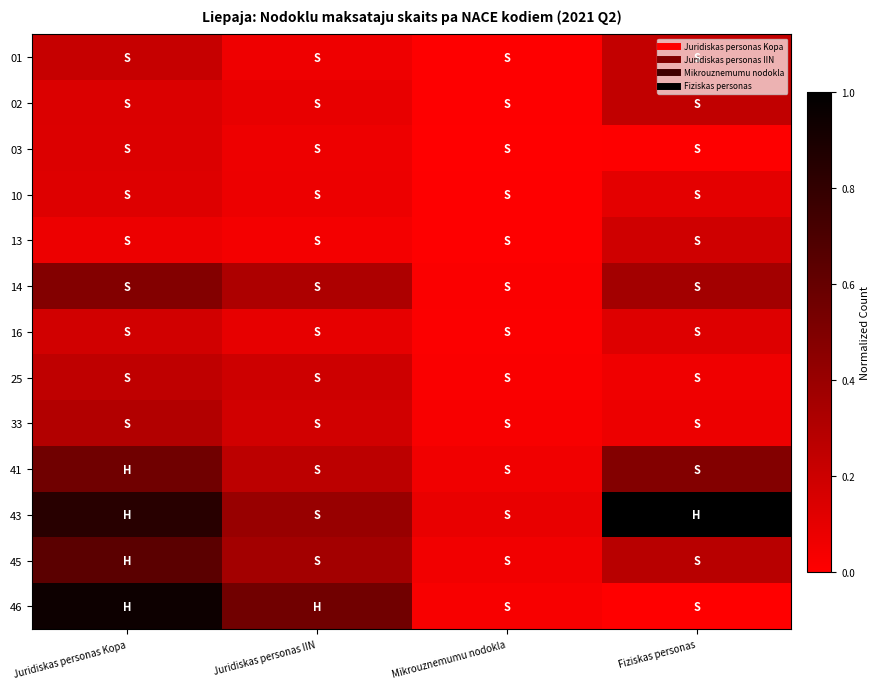

Reading left to right, transcribe all the data shown in this chart.

01: Juridiskas personas Kopa=0.2	Juridiskas personas IIN=0.1	Mikrouznemumu nodokla=0.0	Fiziskas personas=0.2
02: Juridiskas personas Kopa=0.1	Juridiskas personas IIN=0.1	Mikrouznemumu nodokla=0.0	Fiziskas personas=0.2
03: Juridiskas personas Kopa=0.1	Juridiskas personas IIN=0.1	Mikrouznemumu nodokla=0.0	Fiziskas personas=0.0
10: Juridiskas personas Kopa=0.1	Juridiskas personas IIN=0.1	Mikrouznemumu nodokla=0.0	Fiziskas personas=0.1
13: Juridiskas personas Kopa=0.1	Juridiskas personas IIN=0.0	Mikrouznemumu nodokla=0.0	Fiziskas personas=0.2
14: Juridiskas personas Kopa=0.5	Juridiskas personas IIN=0.3	Mikrouznemumu nodokla=0.0	Fiziskas personas=0.4
16: Juridiskas personas Kopa=0.2	Juridiskas personas IIN=0.1	Mikrouznemumu nodokla=0.0	Fiziskas personas=0.1
25: Juridiskas personas Kopa=0.3	Juridiskas personas IIN=0.2	Mikrouznemumu nodokla=0.0	Fiziskas personas=0.1
33: Juridiskas personas Kopa=0.3	Juridiskas personas IIN=0.2	Mikrouznemumu nodokla=0.0	Fiziskas personas=0.1
41: Juridiskas personas Kopa=0.6	Juridiskas personas IIN=0.3	Mikrouznemumu nodokla=0.1	Fiziskas personas=0.5
43: Juridiskas personas Kopa=0.8	Juridiskas personas IIN=0.4	Mikrouznemumu nodokla=0.1	Fiziskas personas=1.0
45: Juridiskas personas Kopa=0.6	Juridiskas personas IIN=0.4	Mikrouznemumu nodokla=0.1	Fiziskas personas=0.3
46: Juridiskas personas Kopa=0.9	Juridiskas personas IIN=0.6	Mikrouznemumu nodokla=0.0	Fiziskas personas=0.0